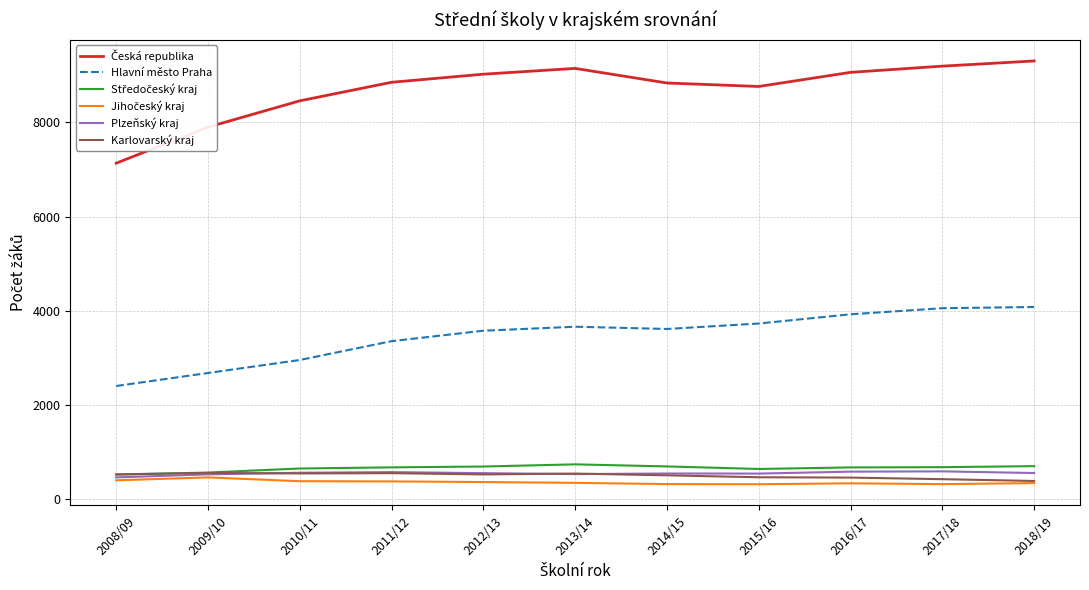

What is the spread (max minus min) of values at 2017/18?

8877